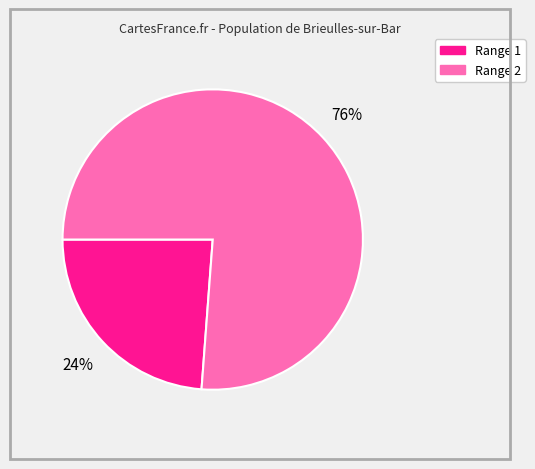

To the nearest percent, what is the average slice percentage?

50%